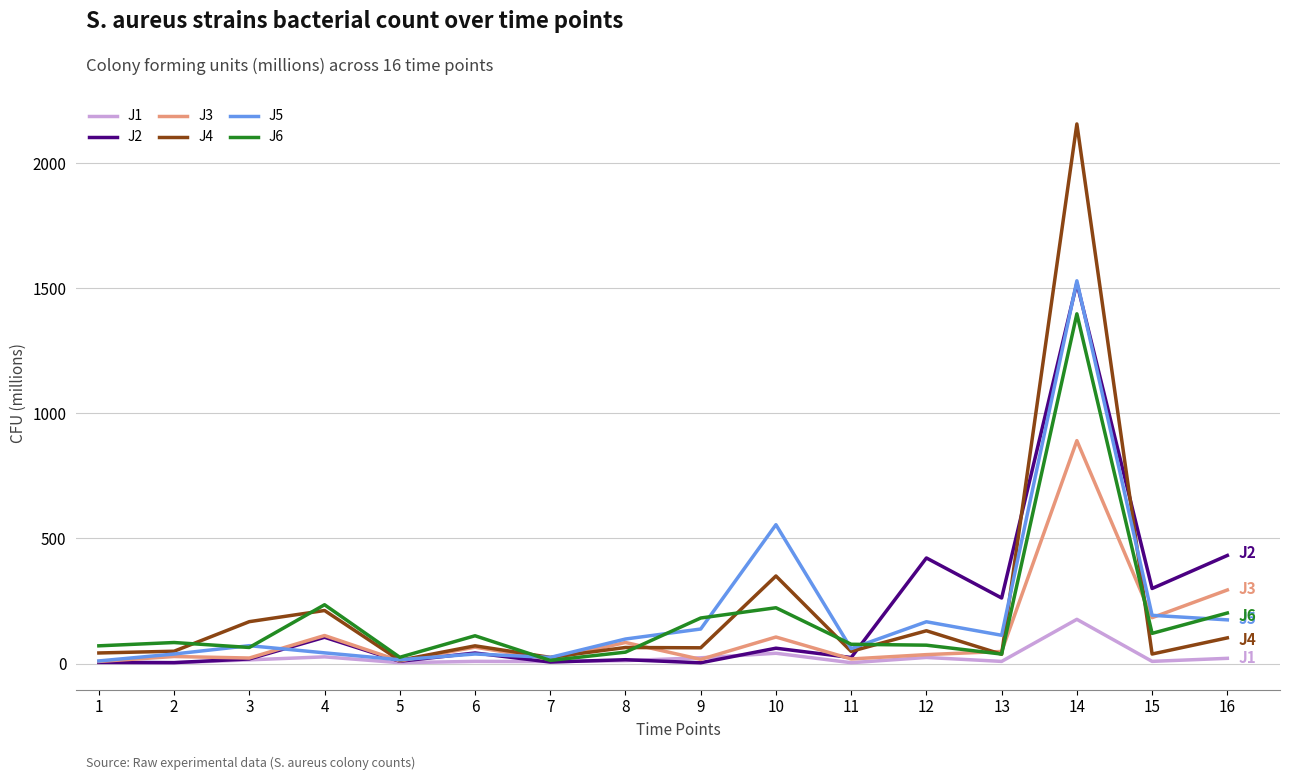

Which series has the largest range (max minus min)?

J4